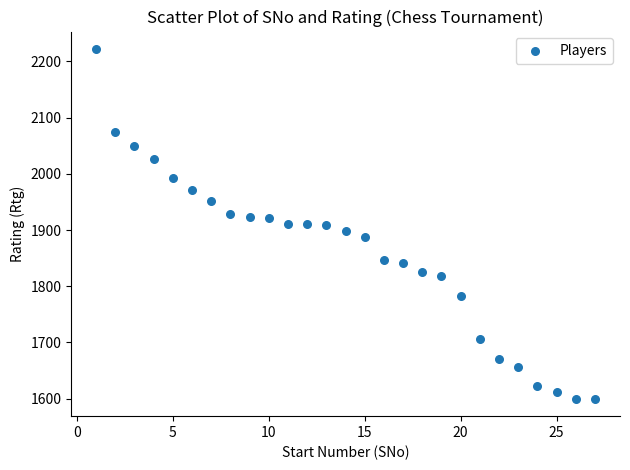

What is the range of Y values (max minus min)?

622